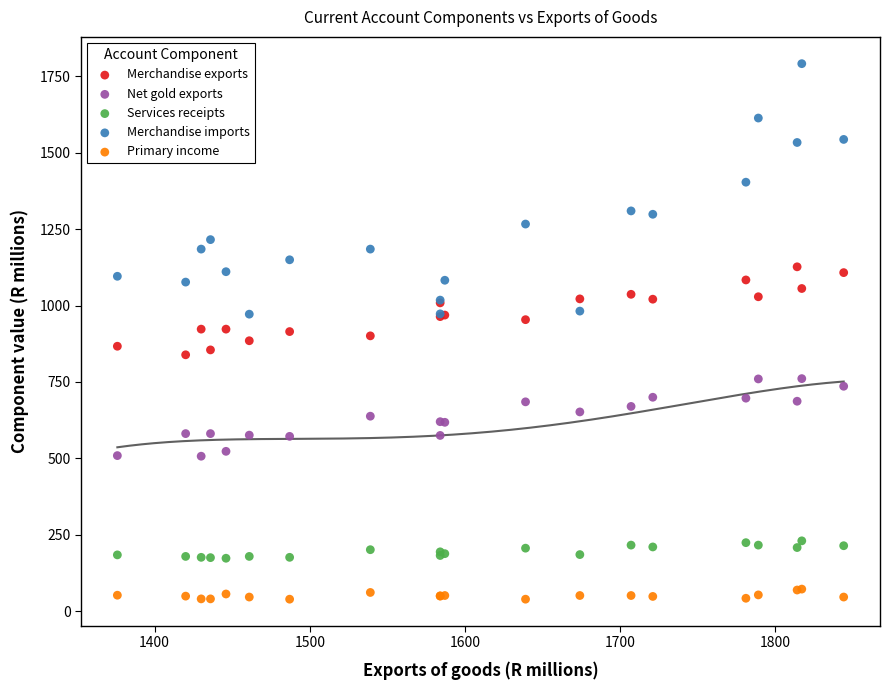

What are all the series names shown in the legend?

Merchandise exports, Net gold exports, Services receipts, Merchandise imports, Primary income